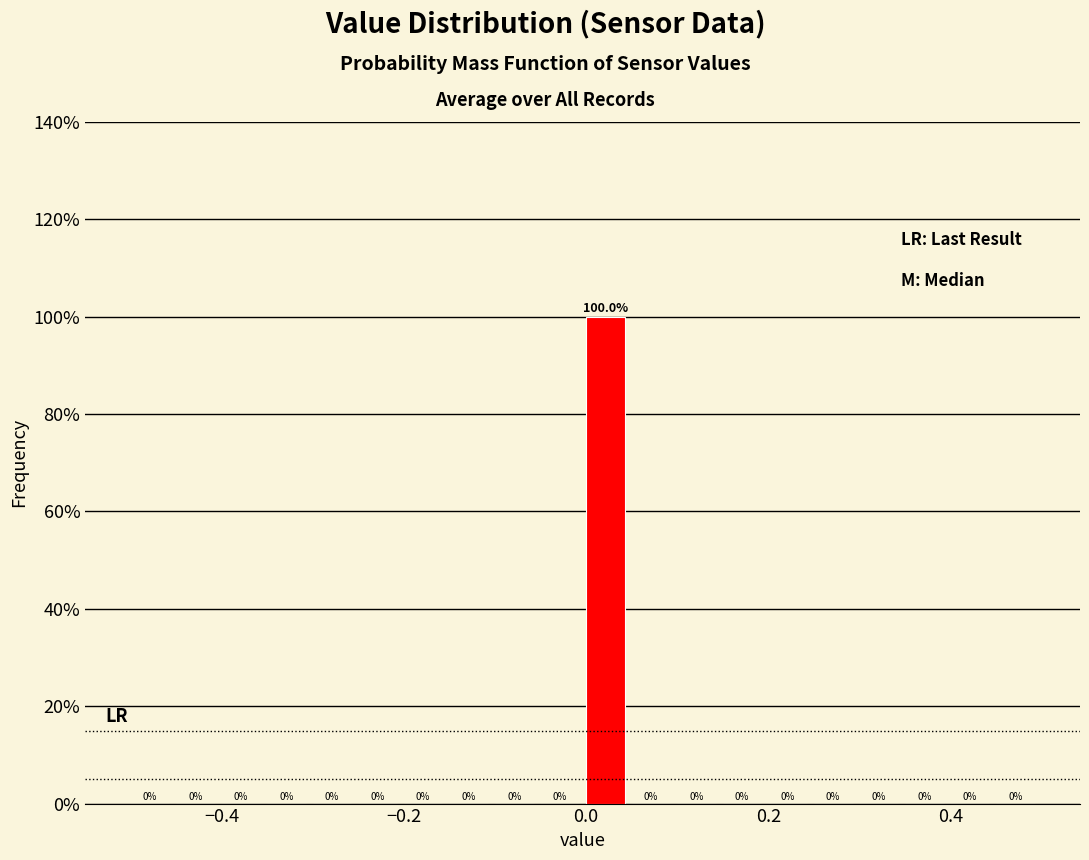

Around what value on the x-axis is the tallest bar? Give the approximate position of its centre, as read against the axis.

0.02